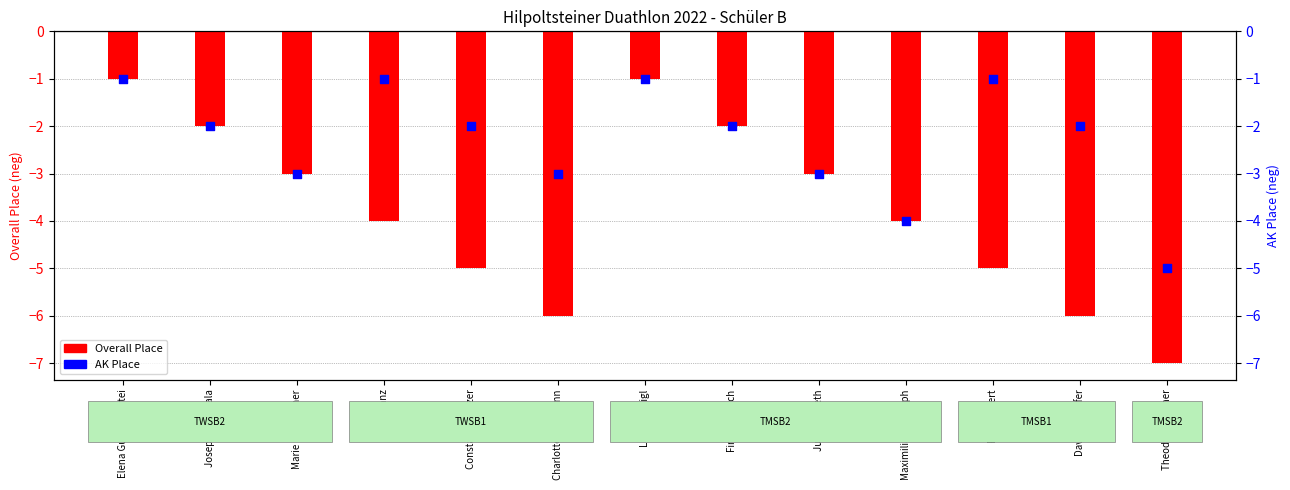

Which series has the widest spread of Y values?

Overall Place